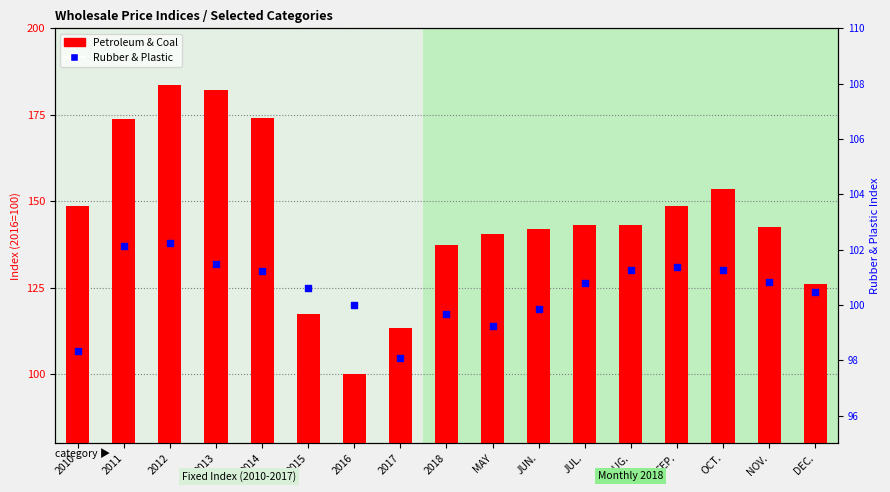

Which series contains the highest Y value?

Petroleum & Coal